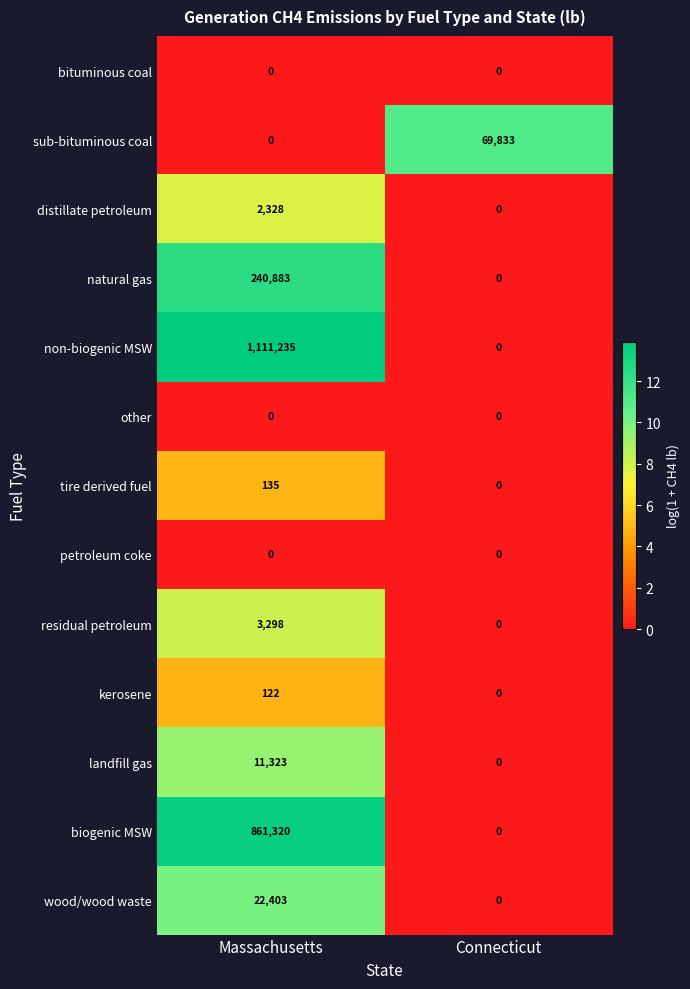

Which series has the largest total across all categories?

non-biogenic MSW